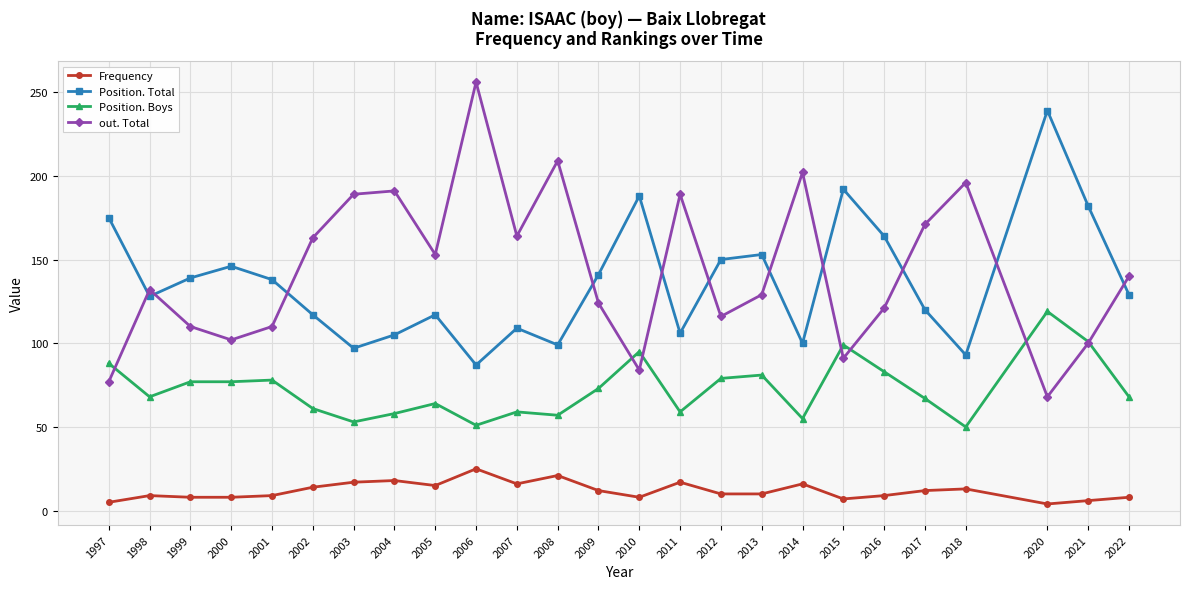

Is the value of Position. Total at 2021 greater than the value of out. Total at 2012?

Yes